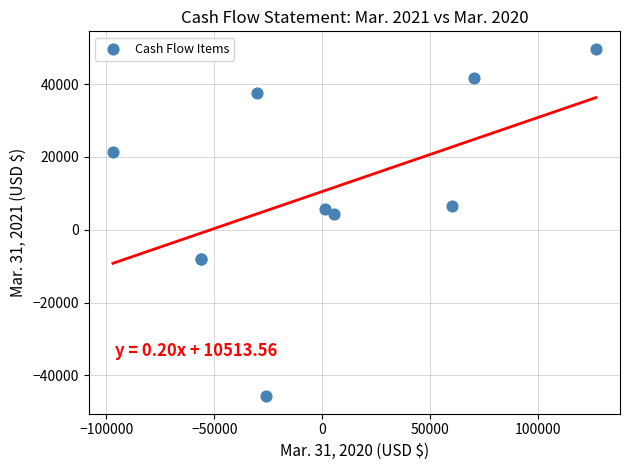

What Y value in the scatter plot is closest to 1975?

4264